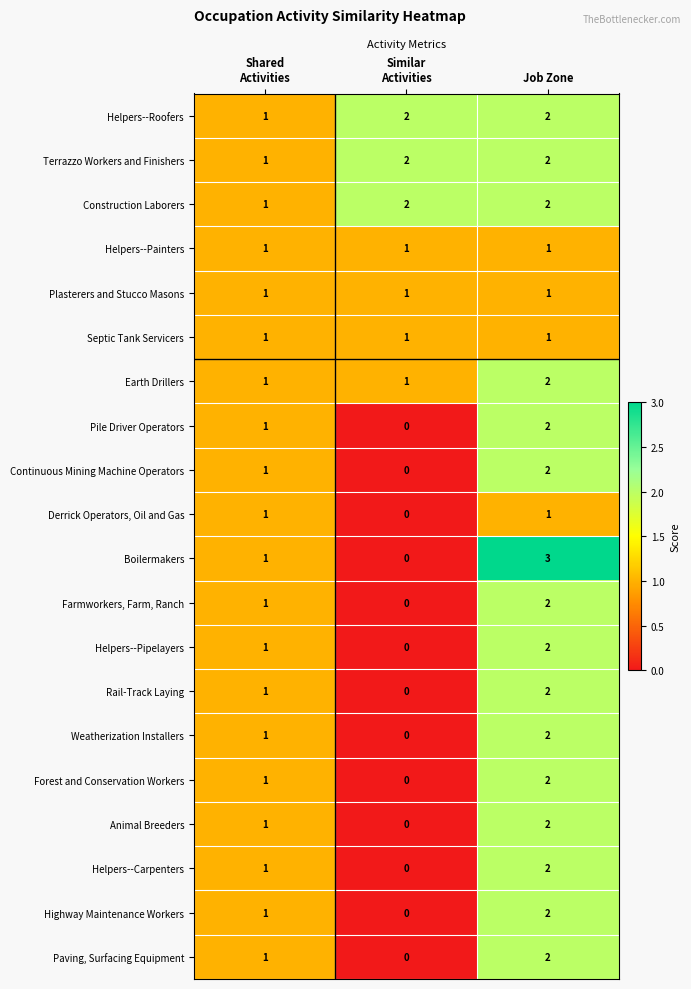

Count the Forest and Conservation Workers values in the range 0 to 2.

3